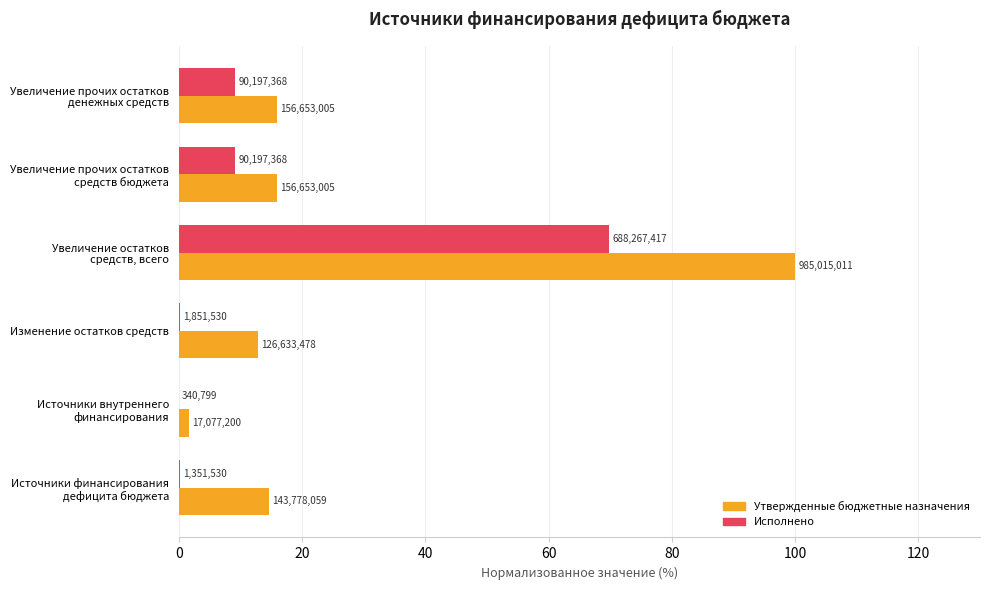

What is the difference between the second highest and second lowest values in the Исполнено series?

9.0